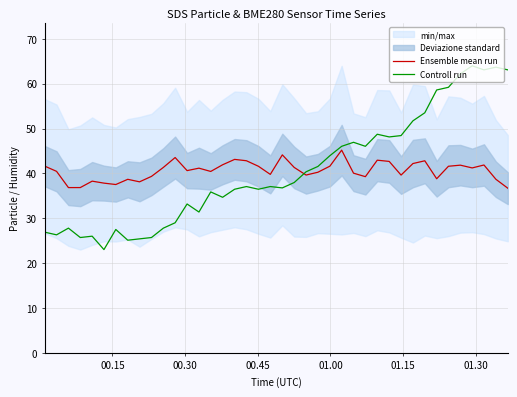

What is the minimum value for Ensemble mean run?

36.7